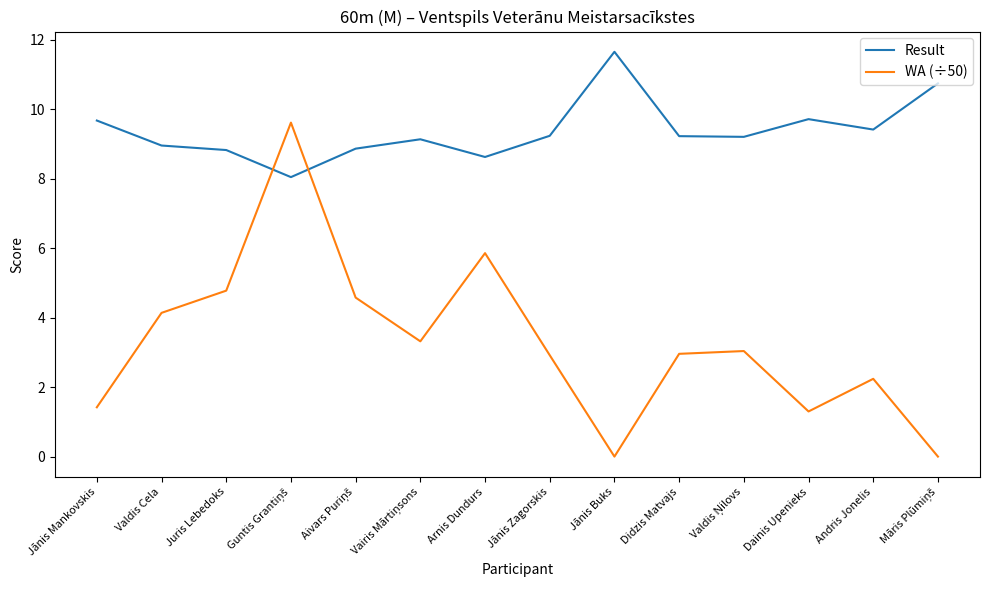

What is the total value across all series at Andris Jonelis?

11.7